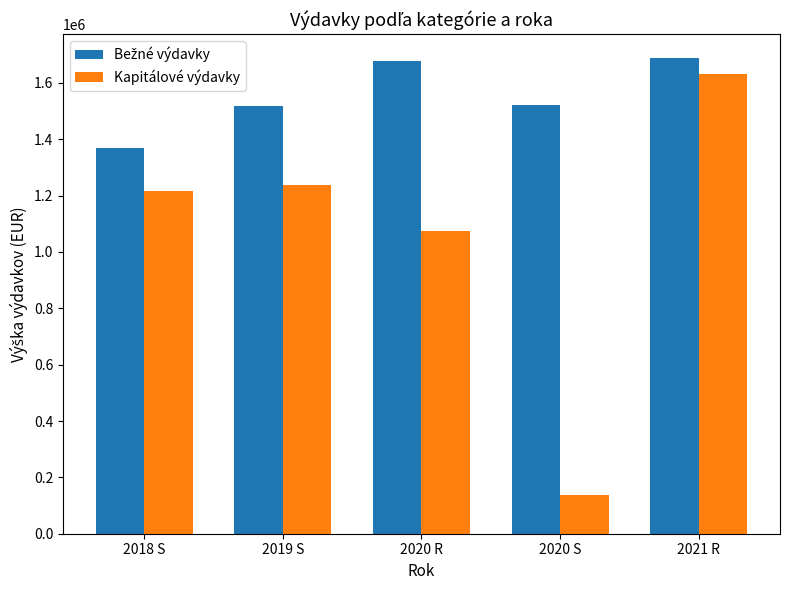

How many data points does each series have?

5